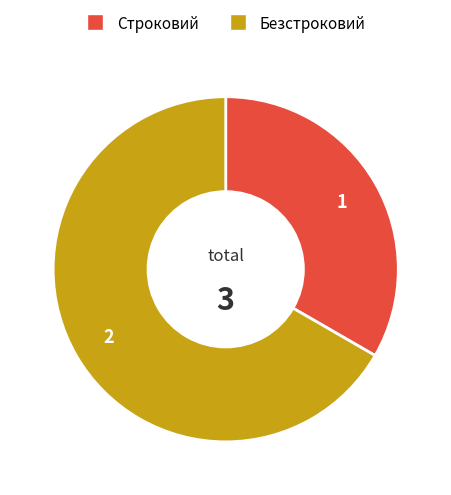

Which has a higher value, Безстроковий or Строковий?

Безстроковий